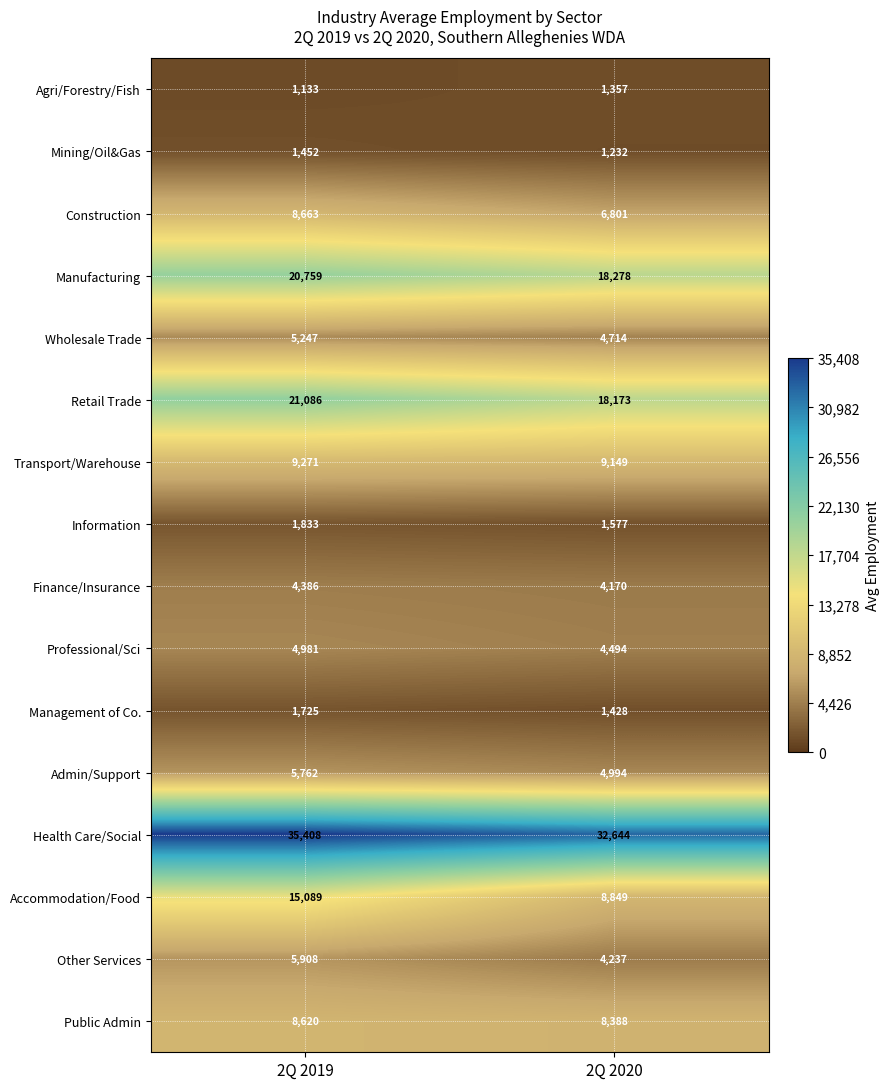

What is the difference between the Wholesale Trade values at 2Q 2019 and 2Q 2020?

533